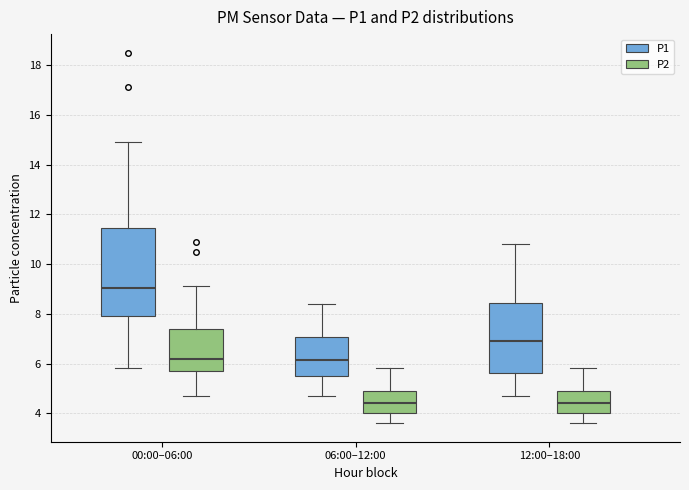

Where is the lower edge of the box for 00:00–06:00 (P1) on the y-axis? The values are not printed on the chart, so give them approximately, as read against the axis.

8.0